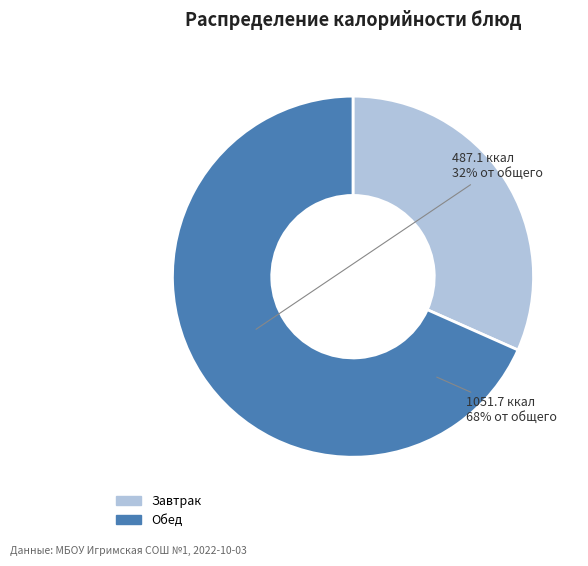

Is there any slice that represents more than half of the pie?

Yes